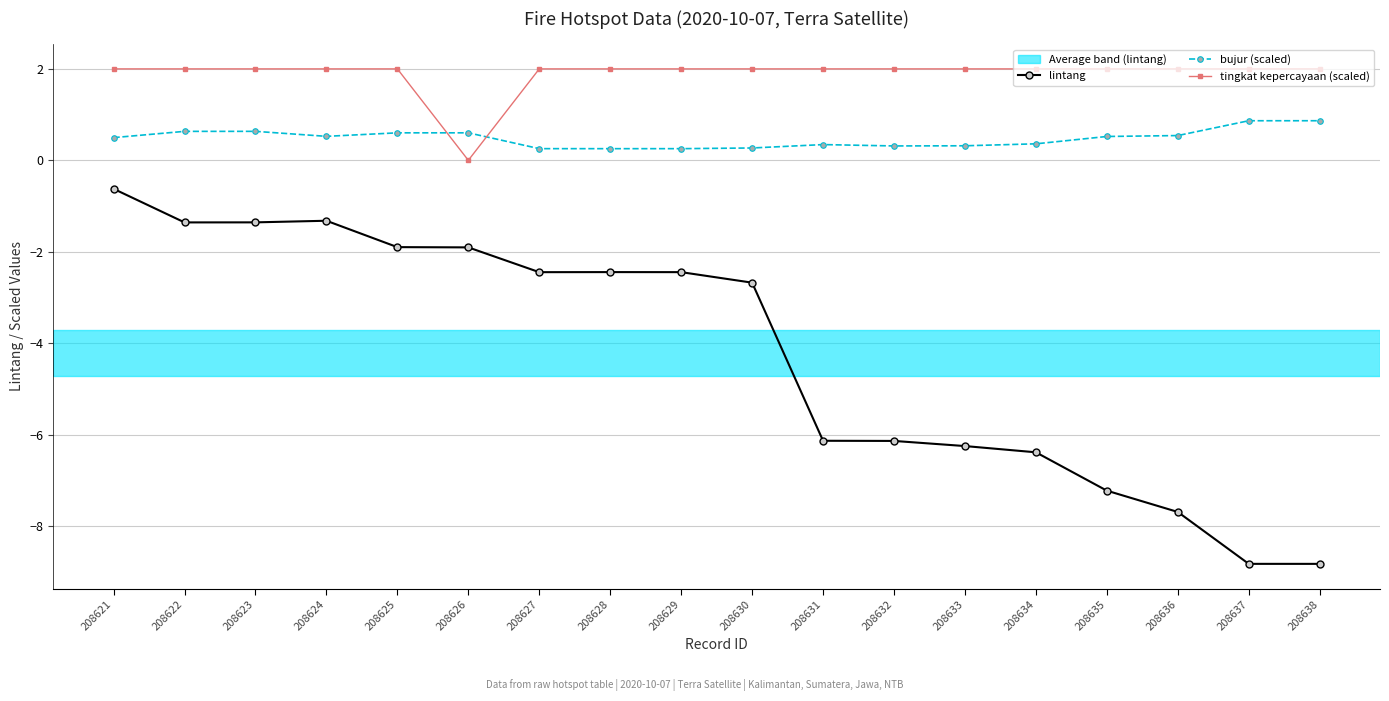

List the series in order of their overall mean, highest first.

tingkat kepercayaan (scaled), bujur (scaled), lintang